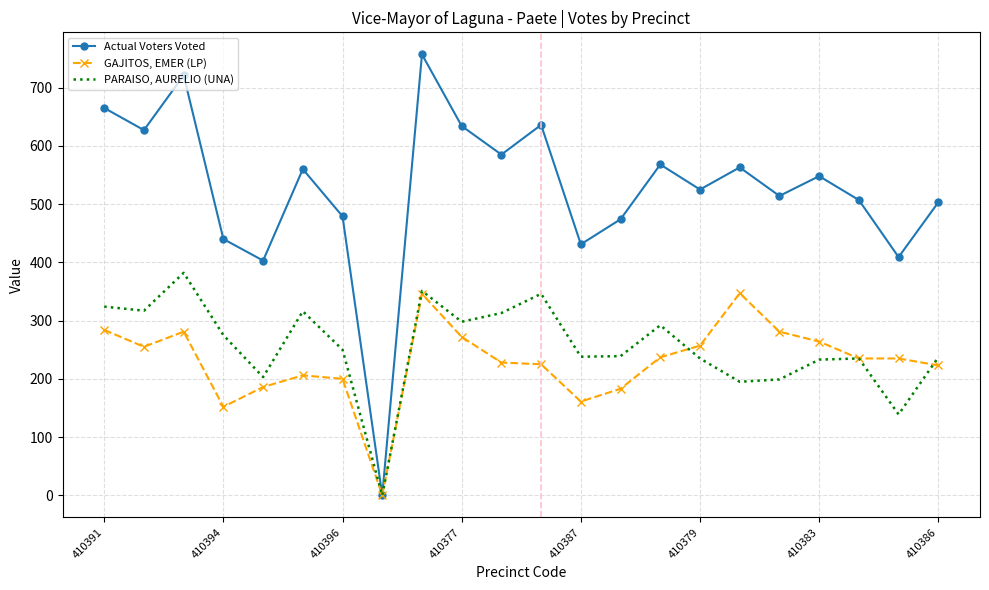

Which series ends up on top after the final intersection of GAJITOS, EMER (LP) and PARAISO, AURELIO (UNA)?

PARAISO, AURELIO (UNA)